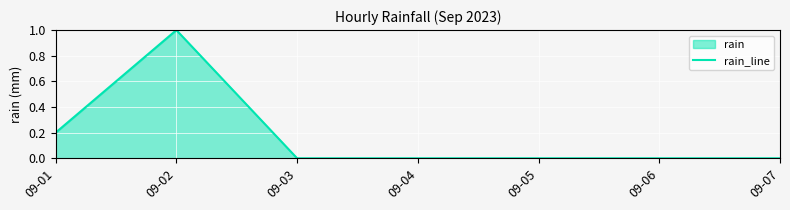

At which category does the data reach its first local peak?

09-02